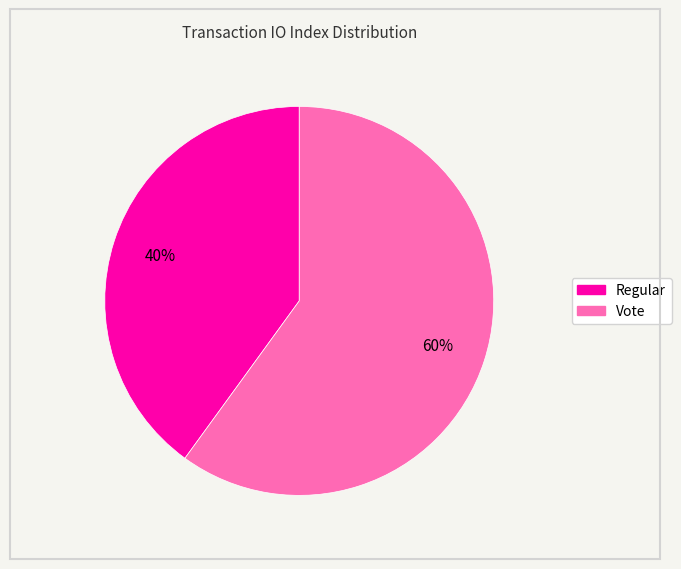

True or false: Regular accounts for 25% of the total.

False